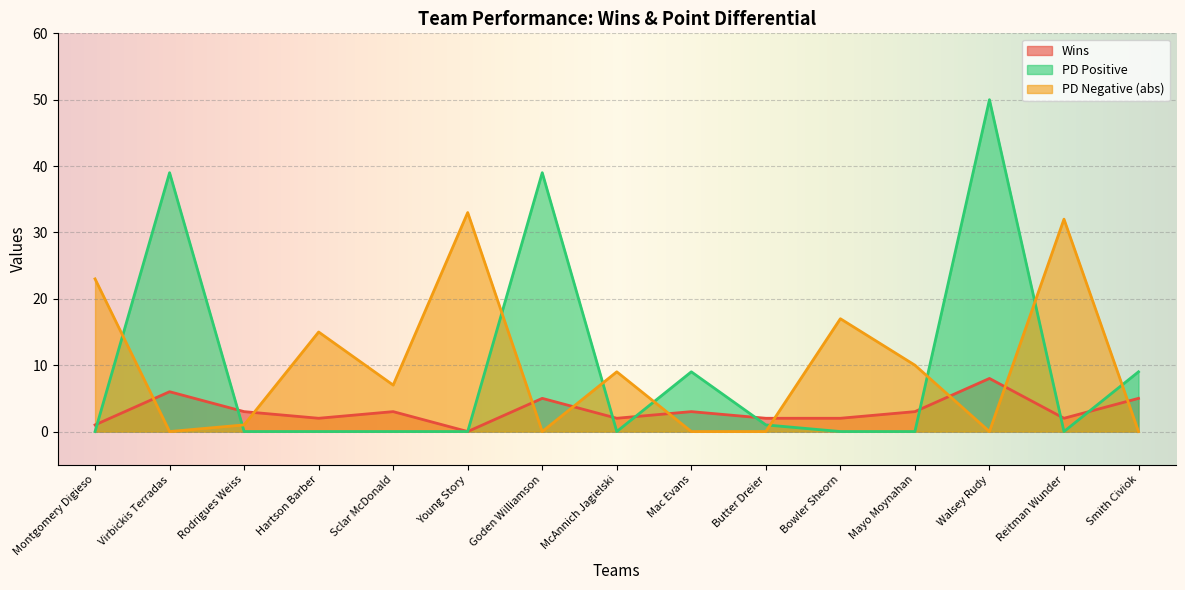

Reading left to right, list all the values displayed in this chart.

Wins: Montgomery Digieso=1	Virbickis Terradas=6	Rodrigues Weiss=3	Hartson Barber=2	Sclar McDonald=3	Young Story=0	Goden Williamson=5	McAnnich Jagielski=2	Mac Evans=3	Butter Dreier=2	Bowler Sheorn=2	Mayo Moynahan=3	Walsey Rudy=8	Reitman Wunder=2	Smith Civiok=5
PD_positive: Montgomery Digieso=0	Virbickis Terradas=39	Rodrigues Weiss=0	Hartson Barber=0	Sclar McDonald=0	Young Story=0	Goden Williamson=39	McAnnich Jagielski=0	Mac Evans=9	Butter Dreier=1	Bowler Sheorn=0	Mayo Moynahan=0	Walsey Rudy=50	Reitman Wunder=0	Smith Civiok=9
PD_negative: Montgomery Digieso=23	Virbickis Terradas=0	Rodrigues Weiss=1	Hartson Barber=15	Sclar McDonald=7	Young Story=33	Goden Williamson=0	McAnnich Jagielski=9	Mac Evans=0	Butter Dreier=0	Bowler Sheorn=17	Mayo Moynahan=10	Walsey Rudy=0	Reitman Wunder=32	Smith Civiok=0